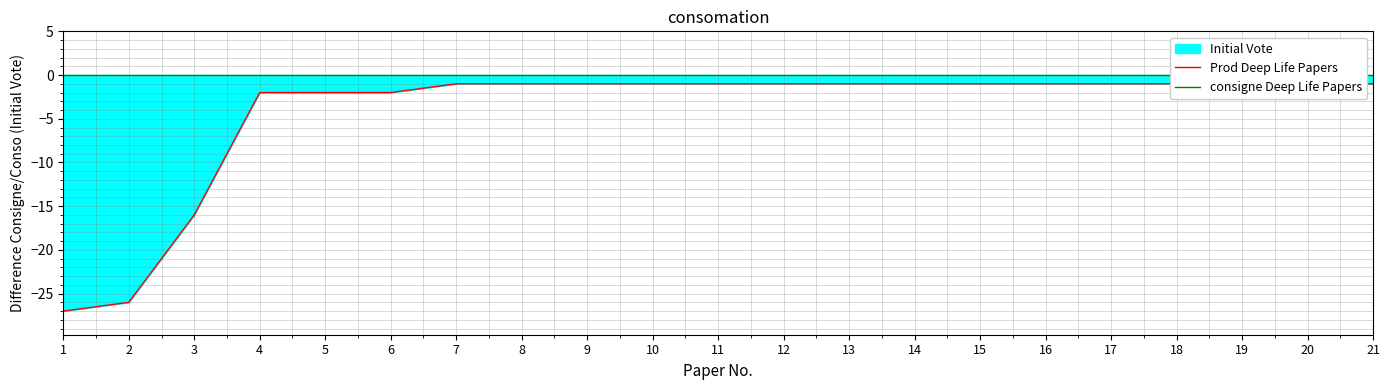

Reading left to right, extract all data points from this chart.

Prod Deep Life Papers: -27	-26	-16	-2	-2	-2	-1	-1	-1	-1	-1	-1	-1	-1	-1	-1	-1	-1	-1	-1	-1
consigne Deep Life Papers: 0	0	0	0	0	0	0	0	0	0	0	0	0	0	0	0	0	0	0	0	0